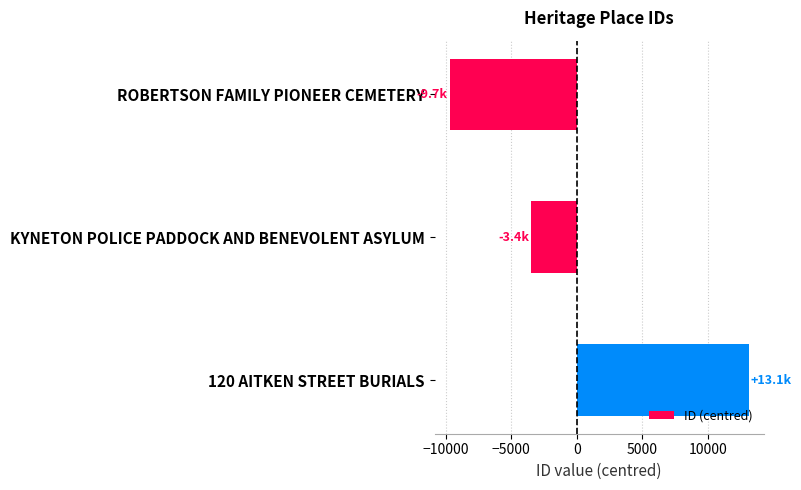

Reading bottom to top, list all the values displayed in this chart.

120 AITKEN STREET BURIALS=13142	KYNETON POLICE PADDOCK AND BENEVOLENT ASYLUM=-3446	ROBERTSON FAMILY PIONEER CEMETERY=-9696